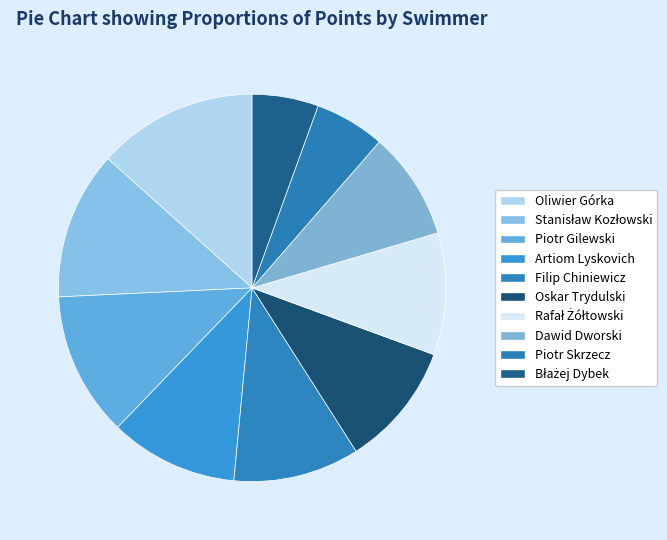

What is the total percentage of Błażej Dybek and Oskar Trydulski?

15.9%